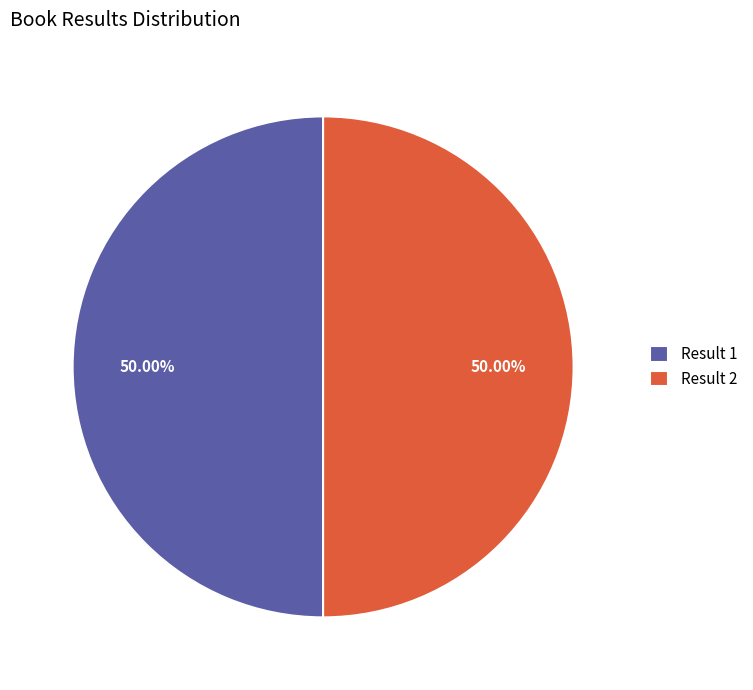

To the nearest percent, what is the average slice percentage?

50%